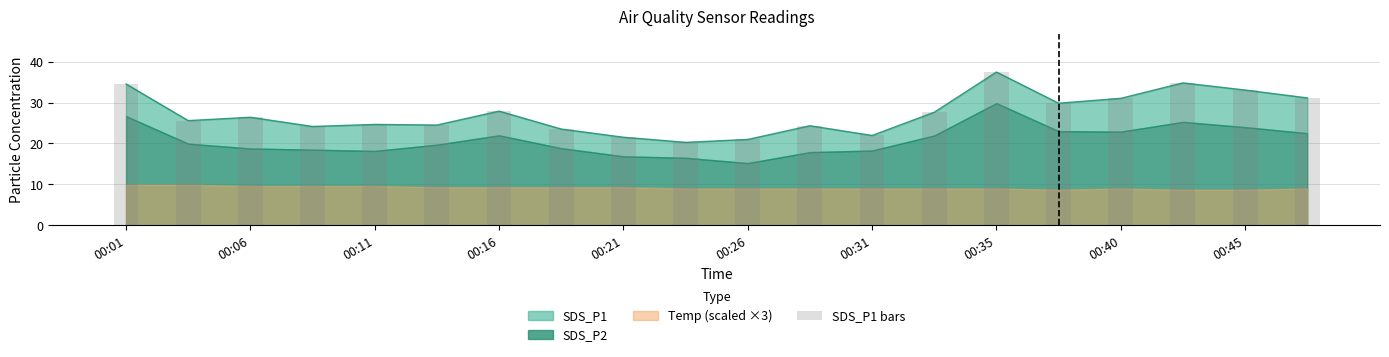

What position from the right is 13?

7